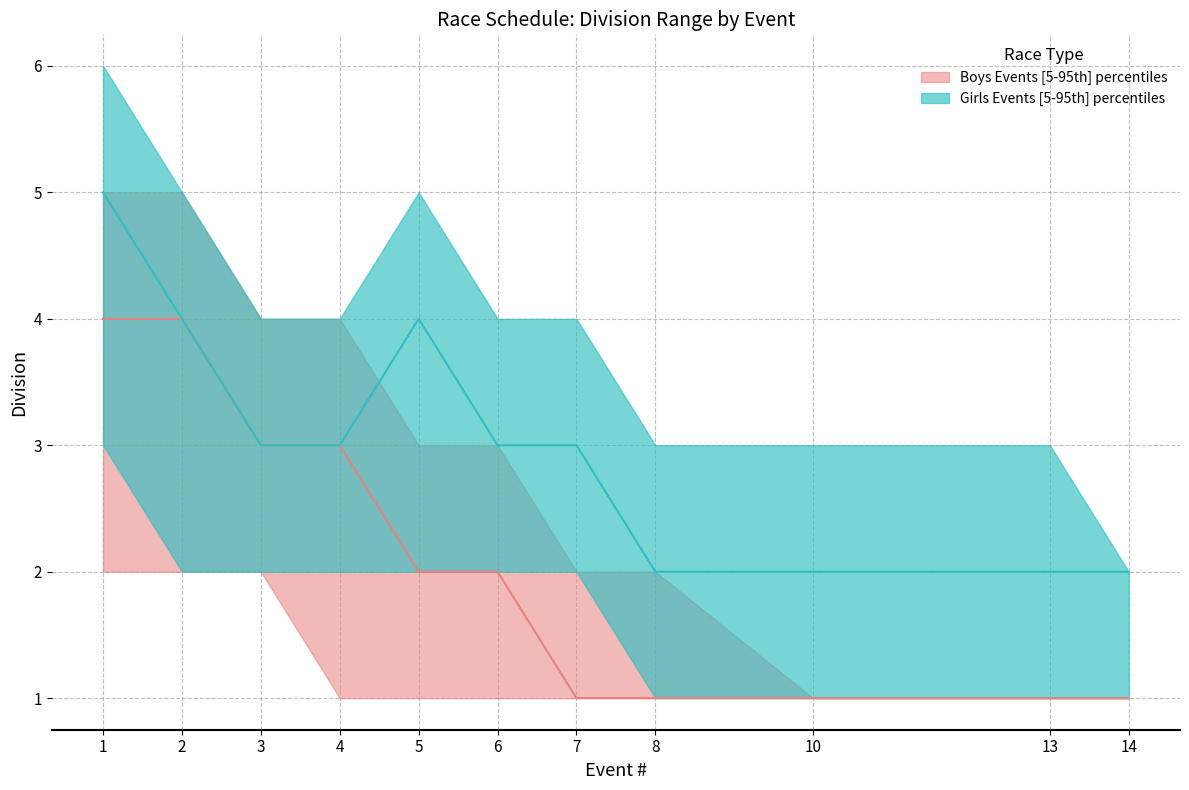

Which has a higher value, 2 or 5?

2